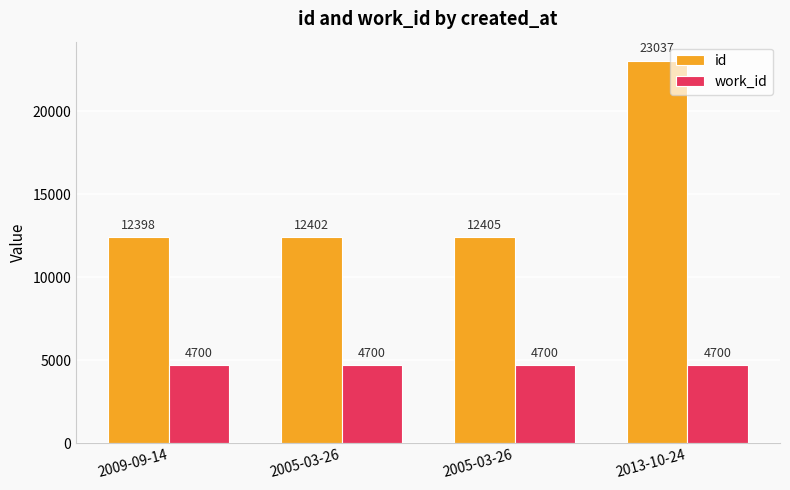

What are all the series names shown in the legend?

id, work_id